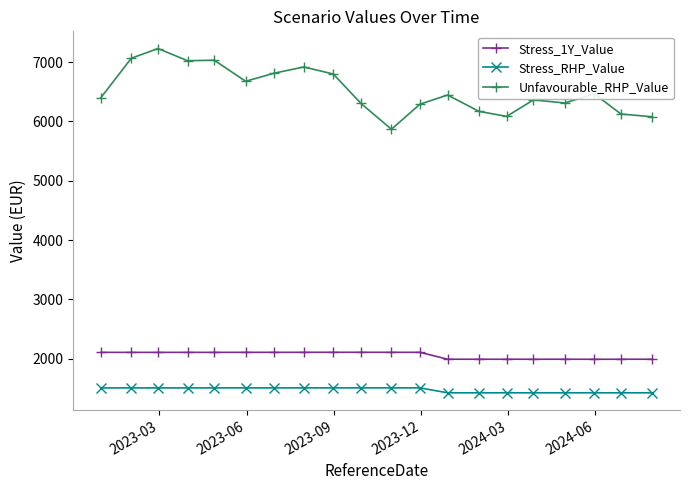

What is the value of the Stress_RHP_Value point at the 6th from the left?

1508.3